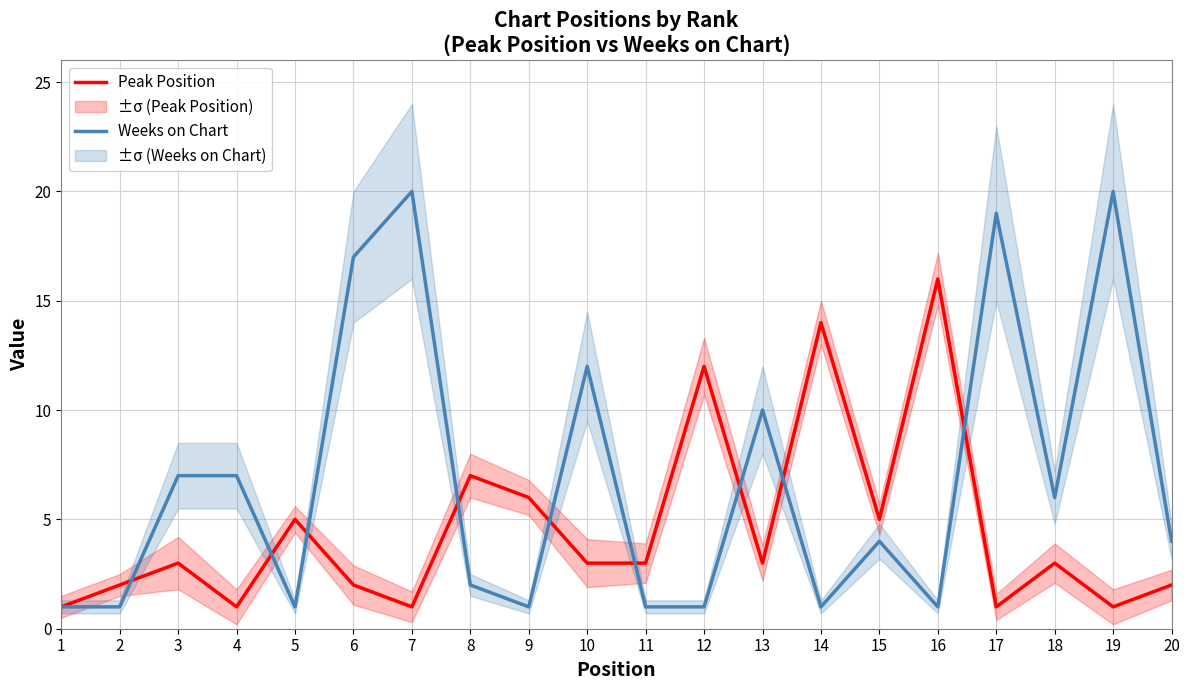

Which series changed the most between 15 and 20?

Peak Position